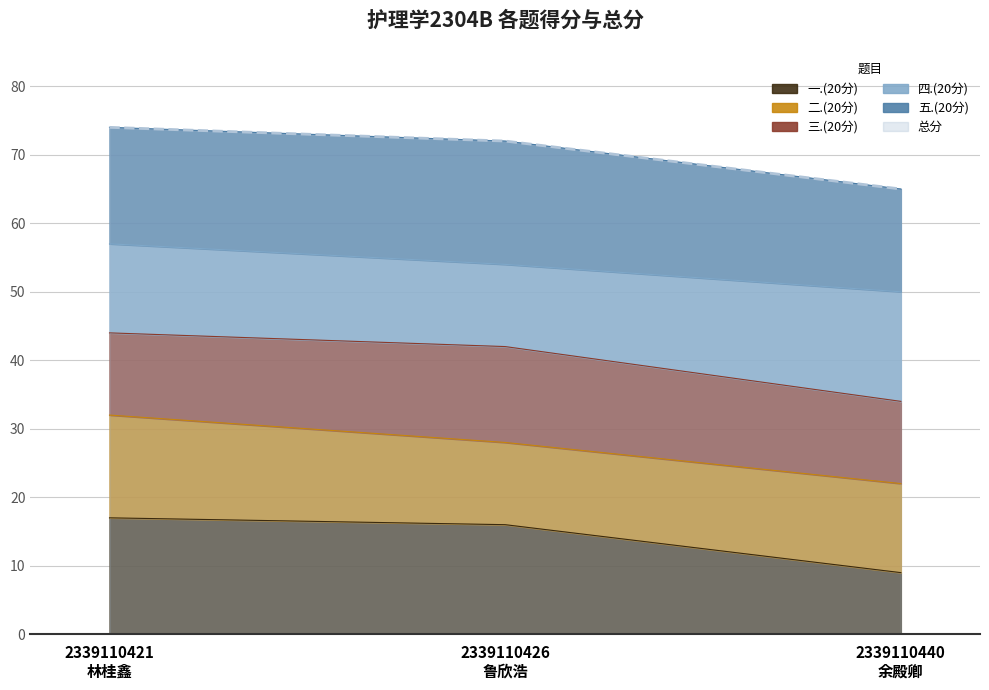

Between 2339110421
林桂鑫 and 2339110426
鲁欣浩, which is larger?

2339110421
林桂鑫